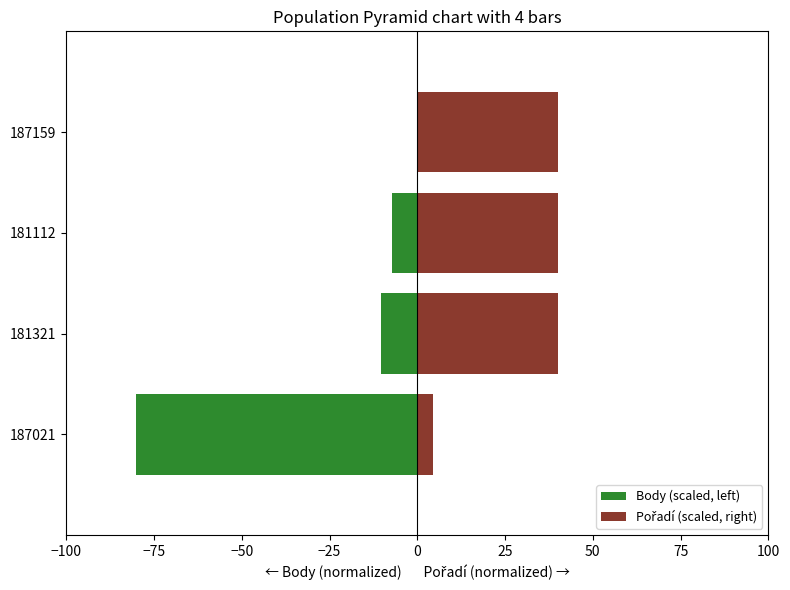

What is the difference between the maximum and second lowest values in the Body (scaled, left) series?

10.3